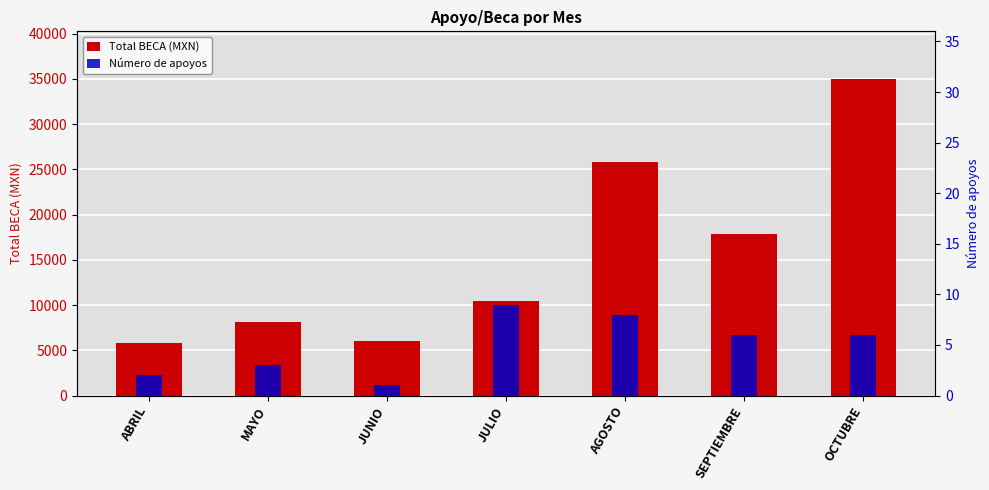

Which series has the largest range (max minus min)?

Total BECA (MXN)